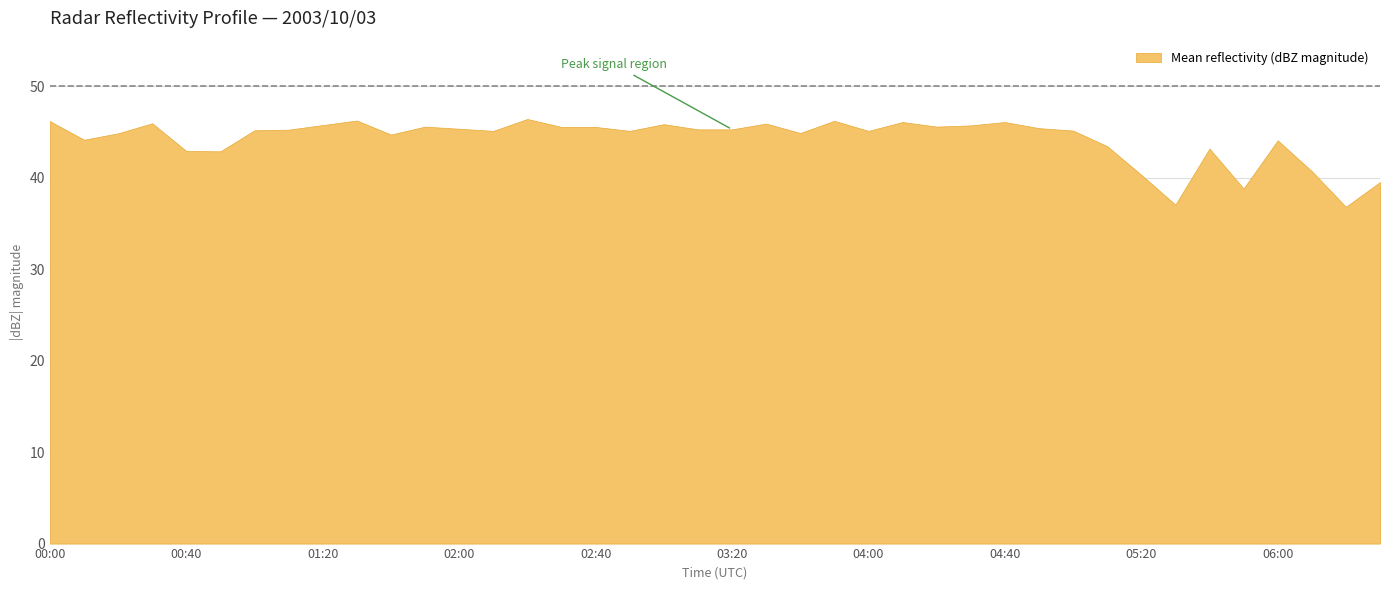

What is the difference between the maximum and minimum values?

9.6